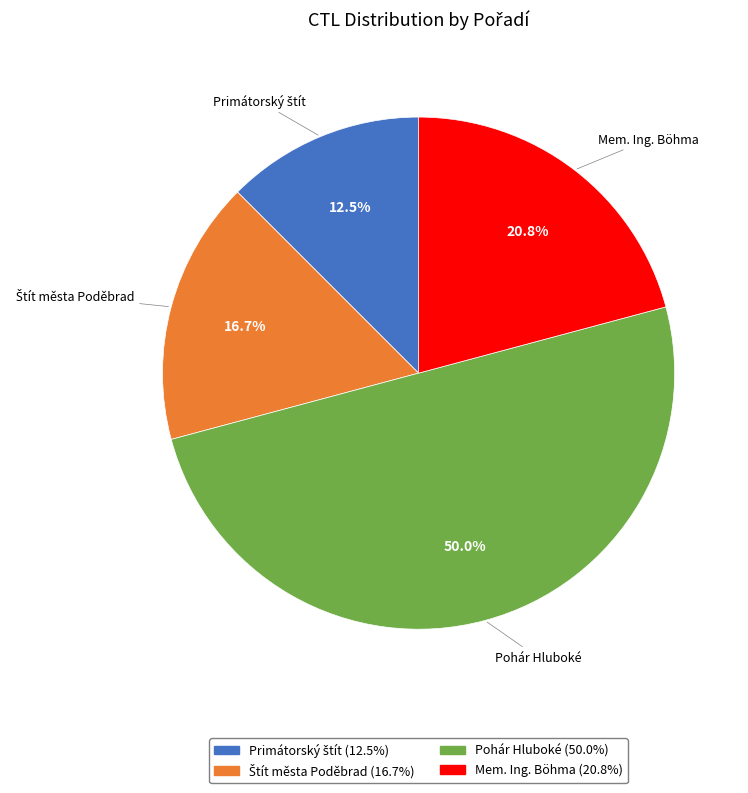

How many slices are in this pie chart?

4